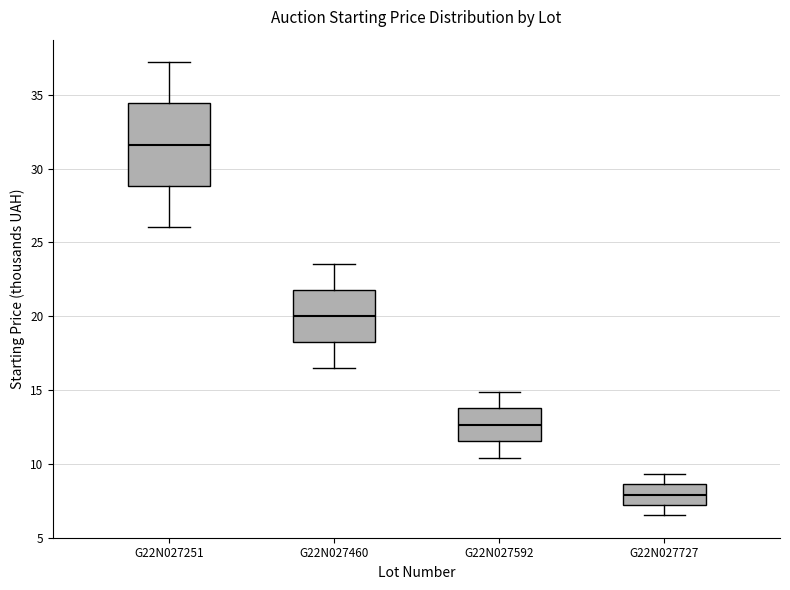

Which box is the tallest, from its lower edge to its upper edge?

G22N027251